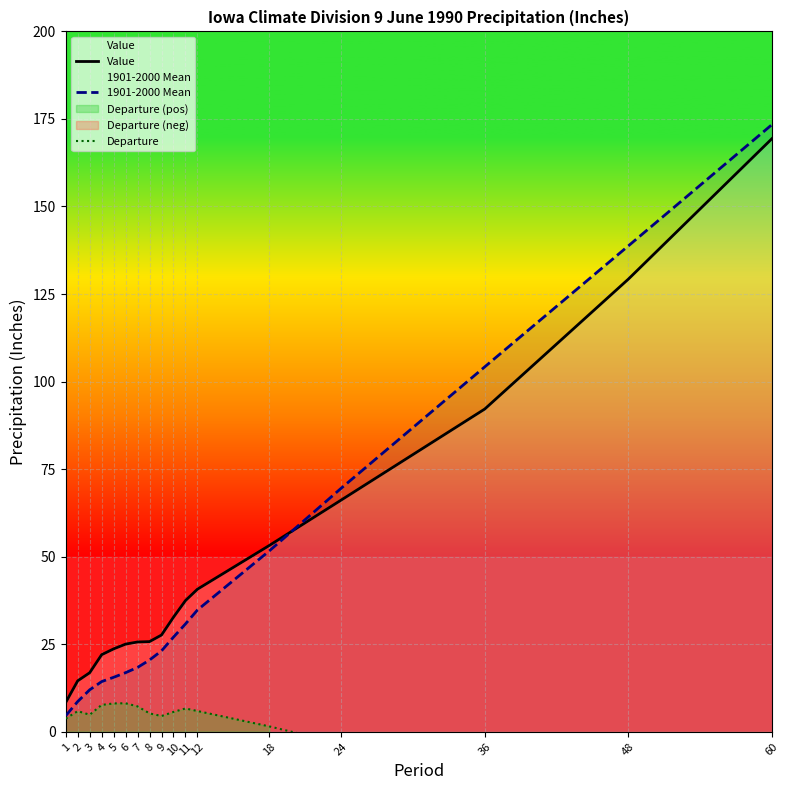

What is the lowest value of the 1901-2000 Mean series?

4.6